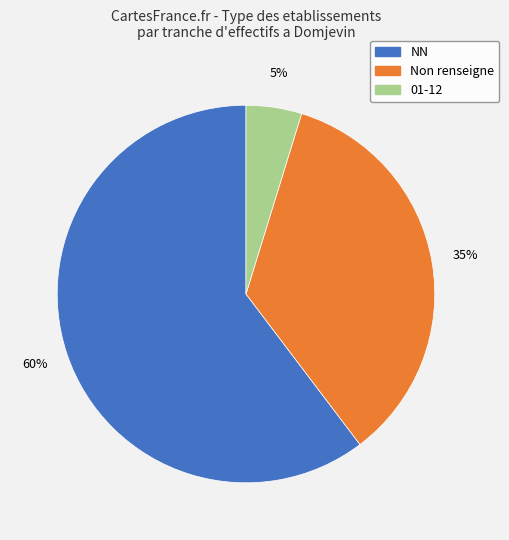

Does any single category account for the majority?

Yes